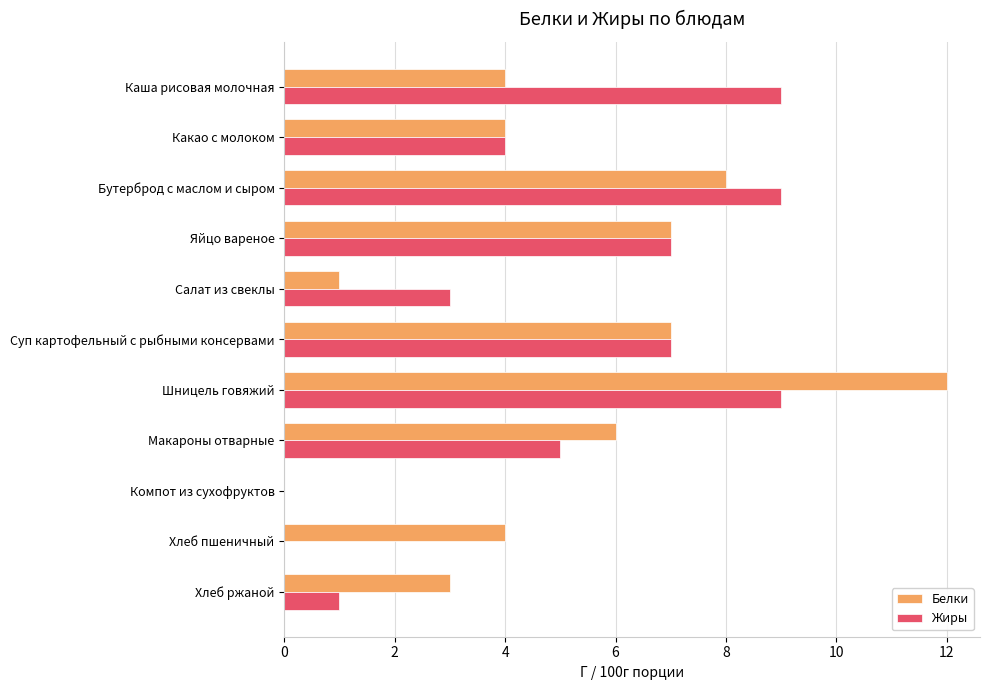

What is the highest value of the Жиры series?

9